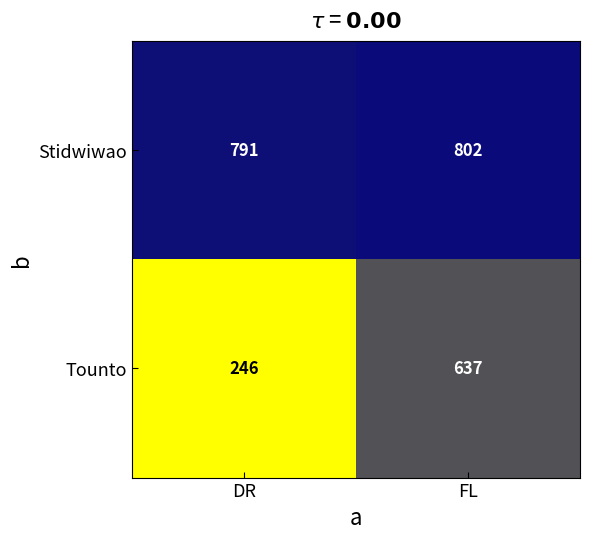

What is the smallest value displayed?

246